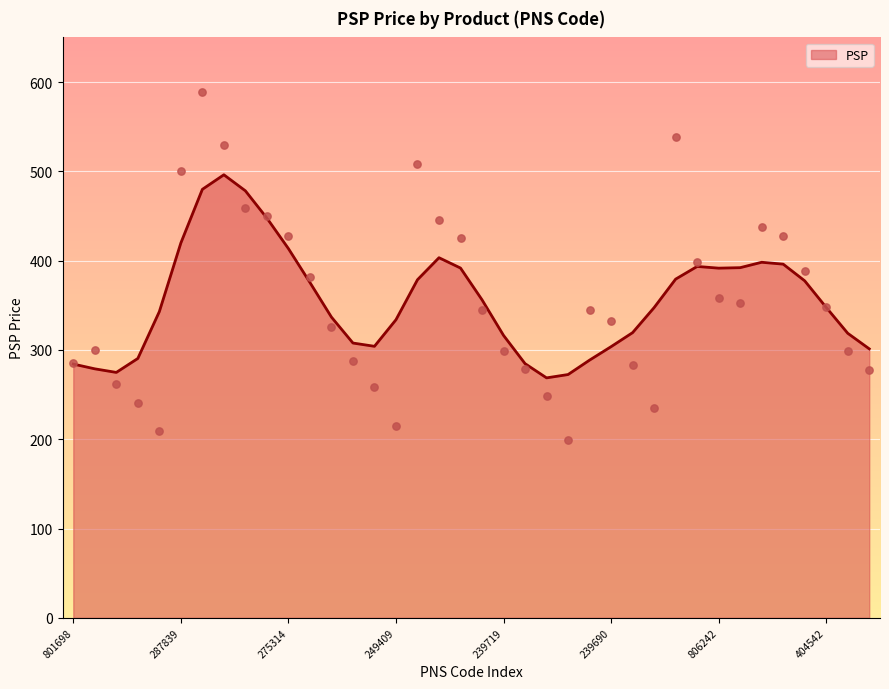

Which has a higher value, 806240 or 287840?

287840